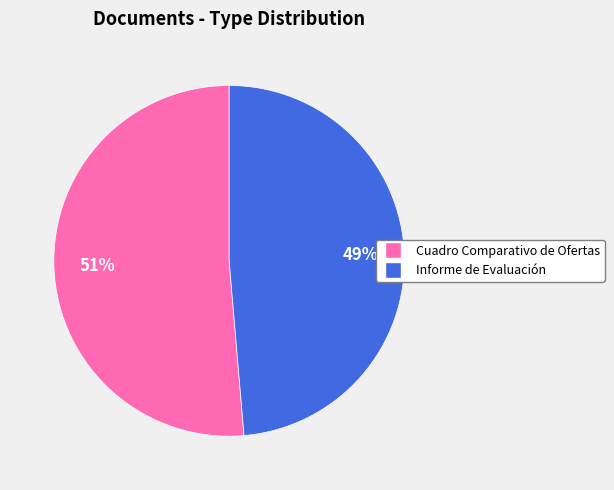

Is it true that Cuadro Comparativo de Ofertas is 51% of the pie?

True